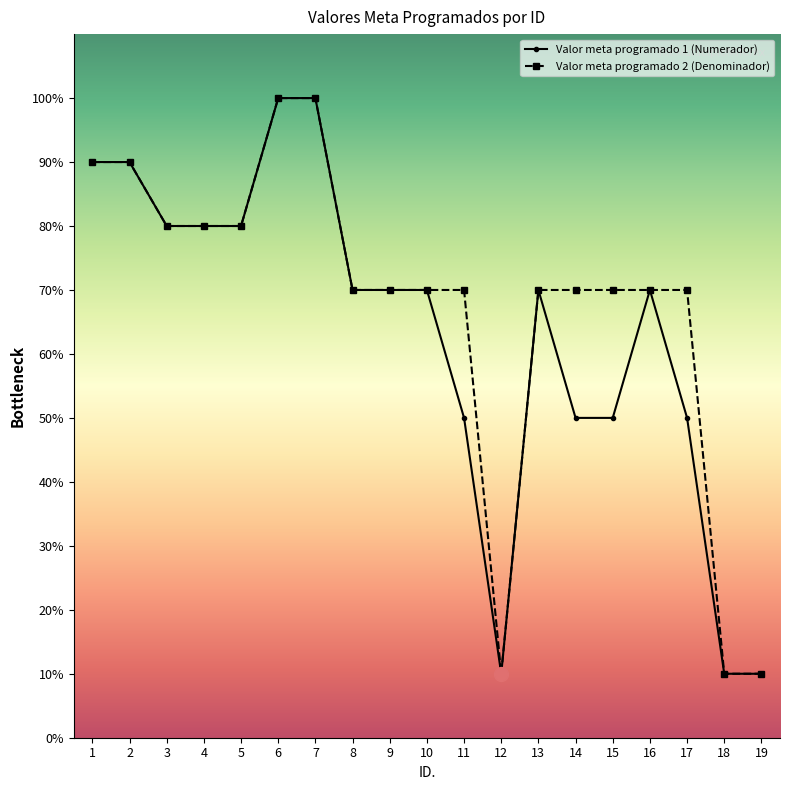

How many data points does each series have?

19